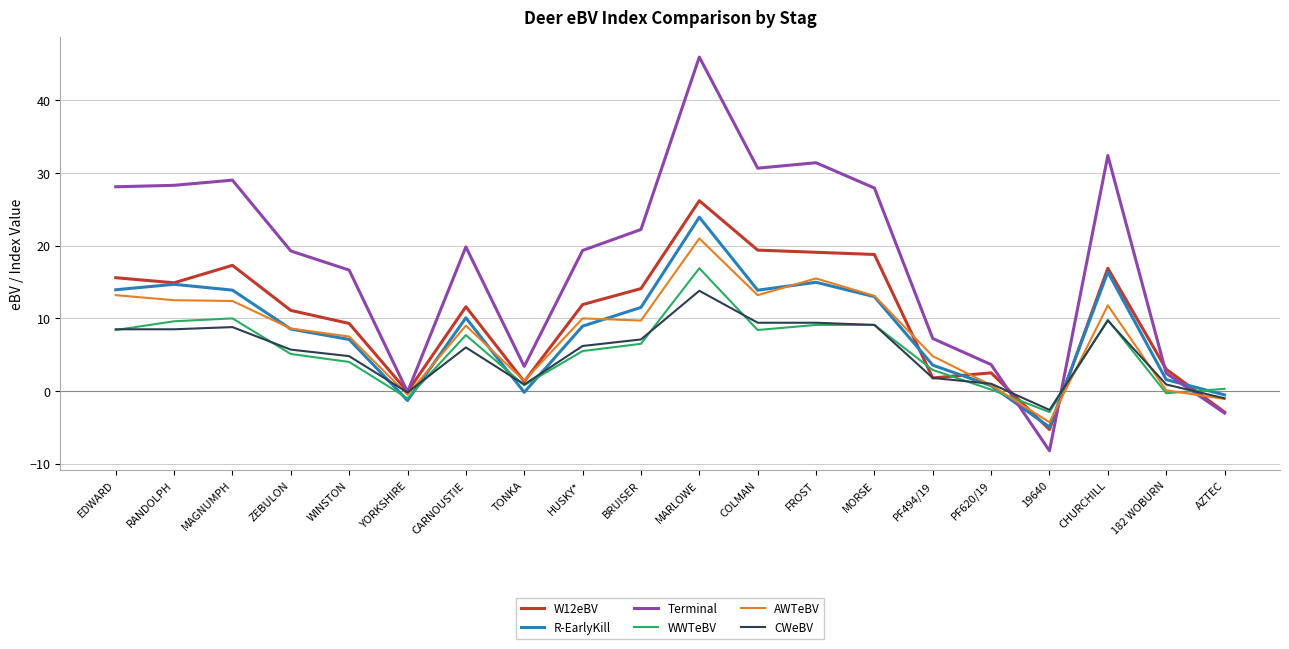

Which series has the largest range (max minus min)?

Terminal